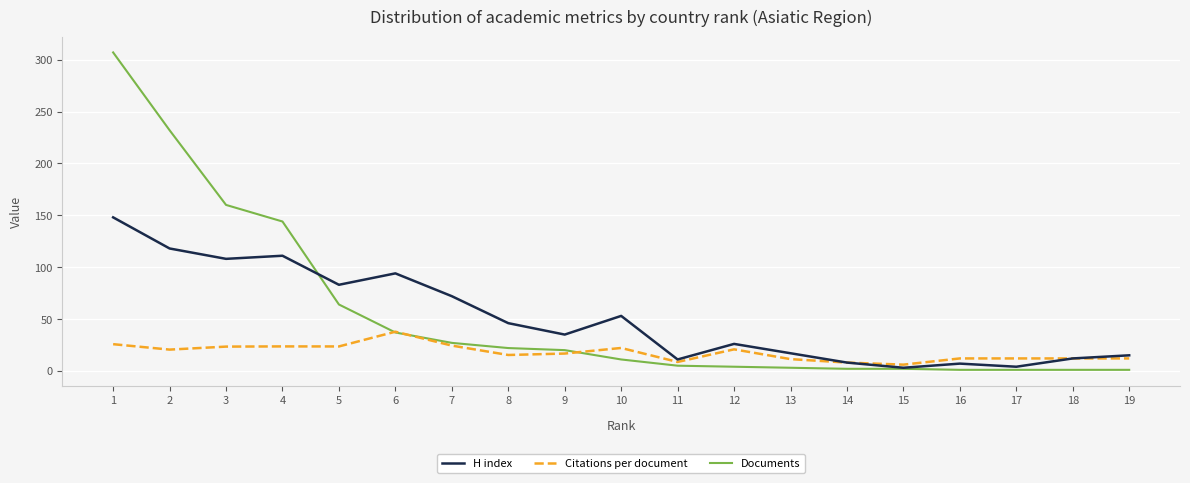

What is the spread (max minus min) of values at 13?

14.0